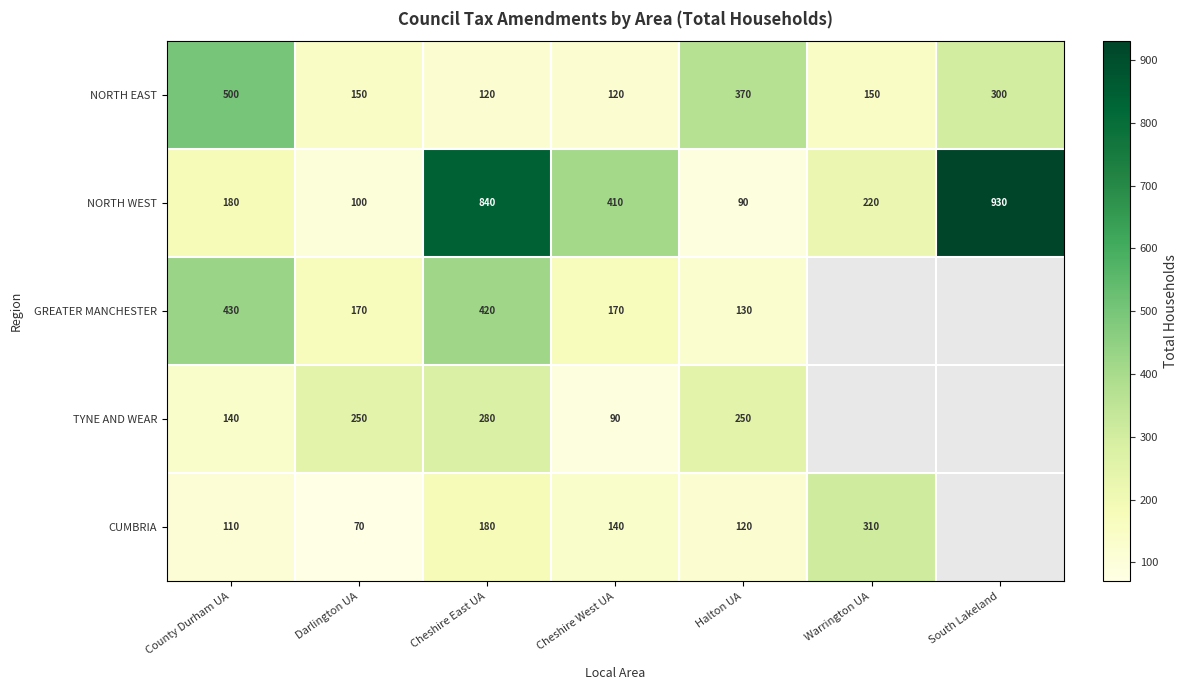

How many categories are shown in the chart?

7